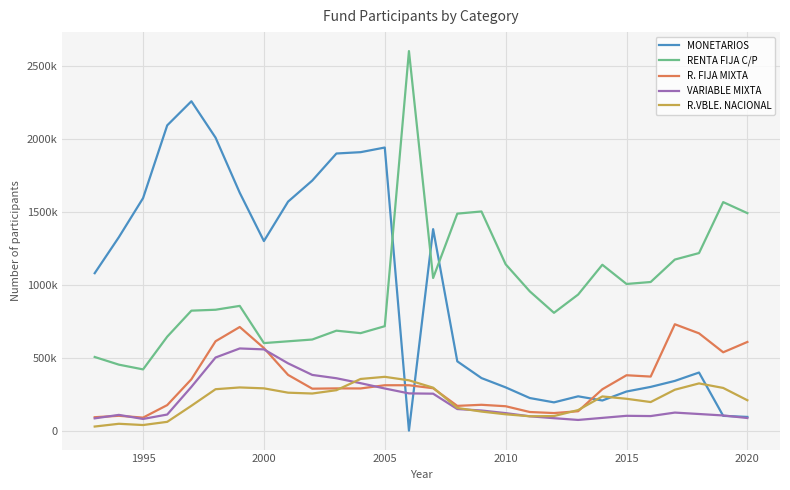

At how many categories does at least one series exceed 109215?

28